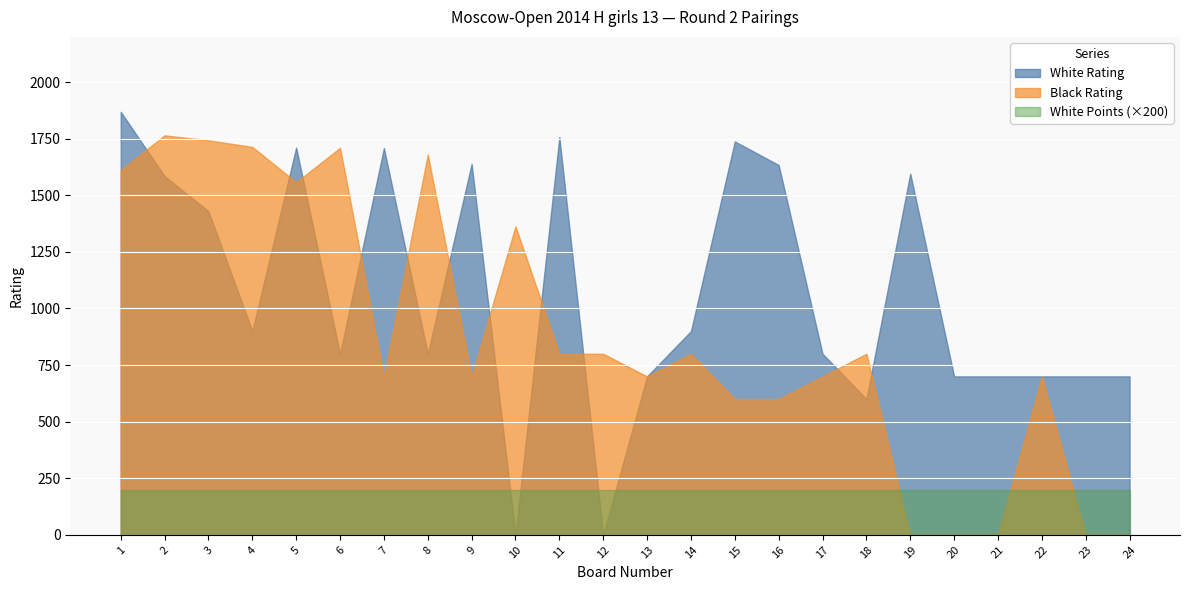

Which series ends up on top after the final intersection of White Rating and White Points?

White Rating